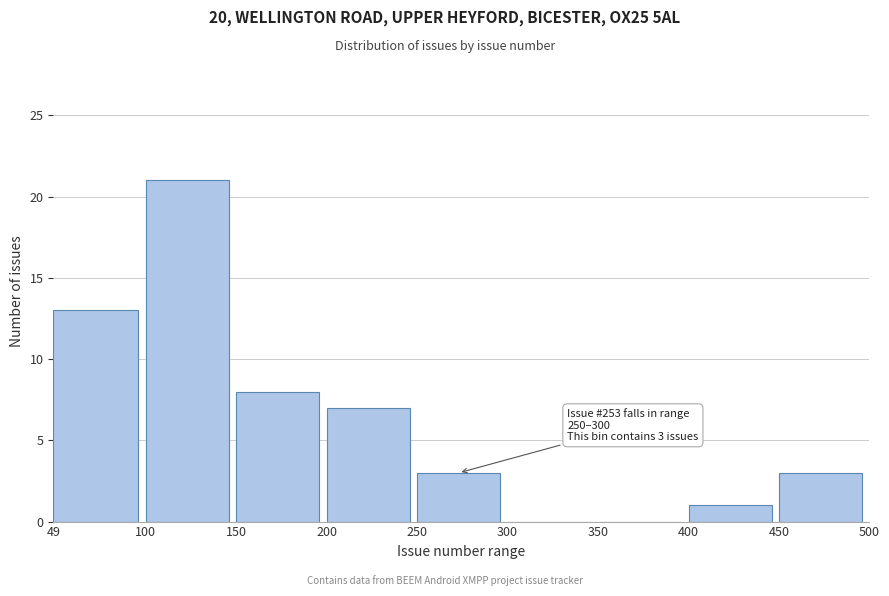

Which range on the x-axis has the tallest bar?

100 to 150